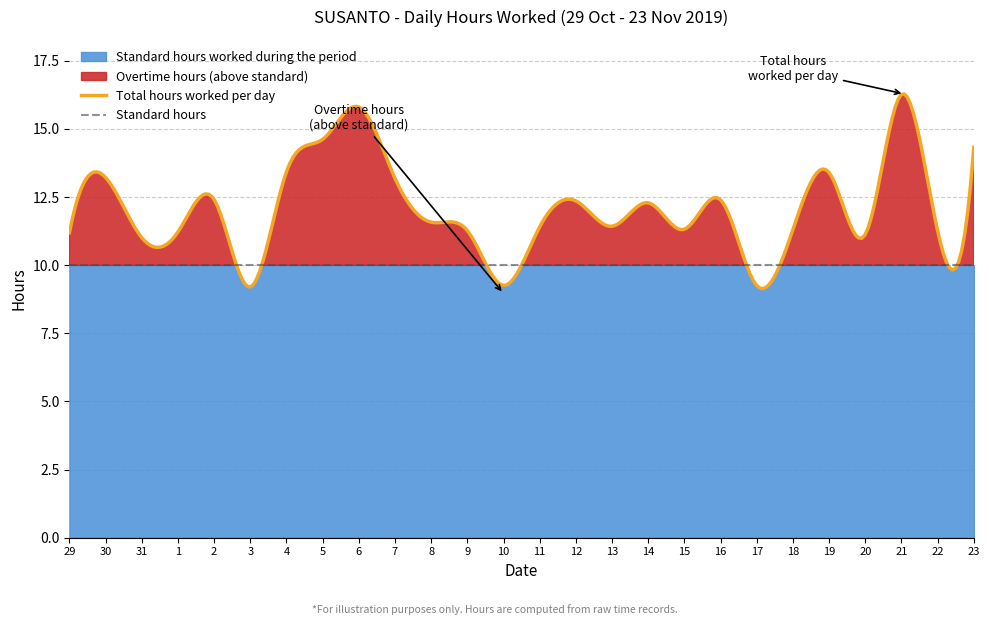

True or false: Hours Worked has a value of 13.4 at 4.

True